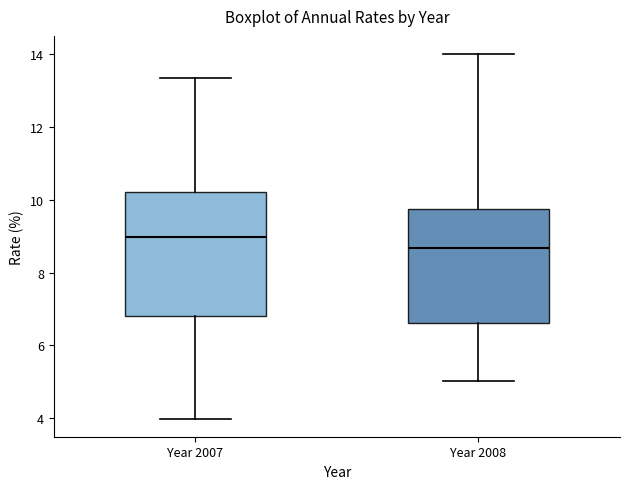

Which box has the lowest median line?

Year 2008